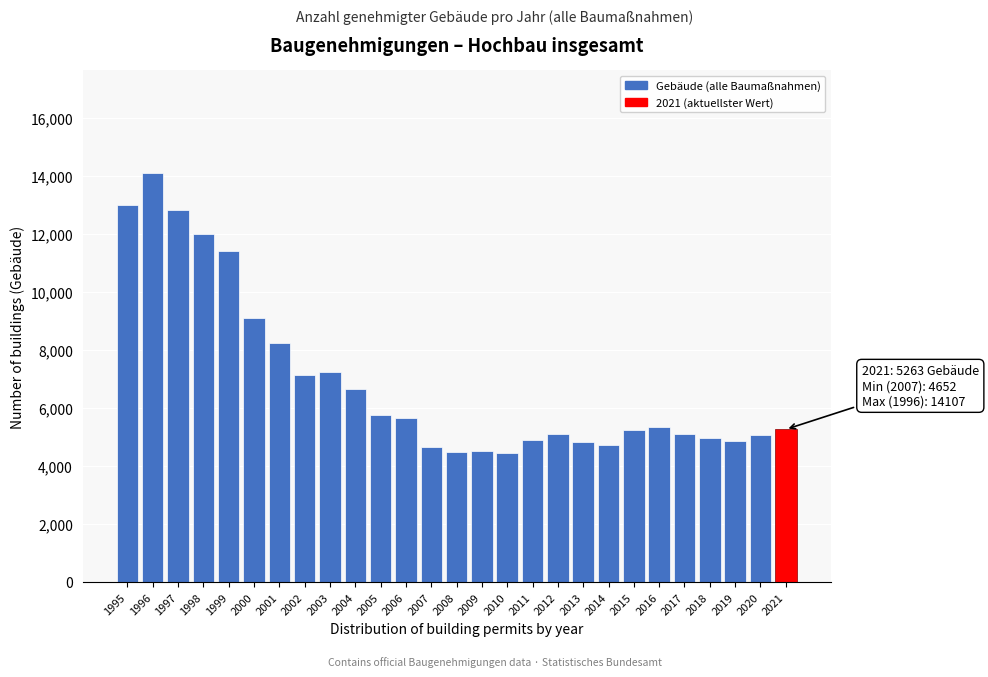

What is the value of the 7th bar from the left?

8233